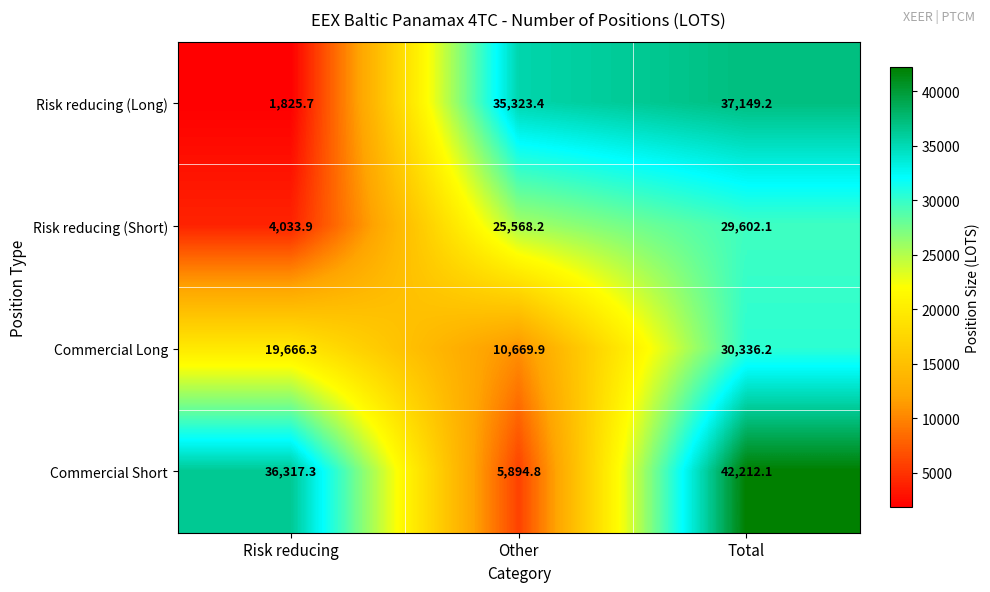

At which category is the sum across all series the highest?

Total